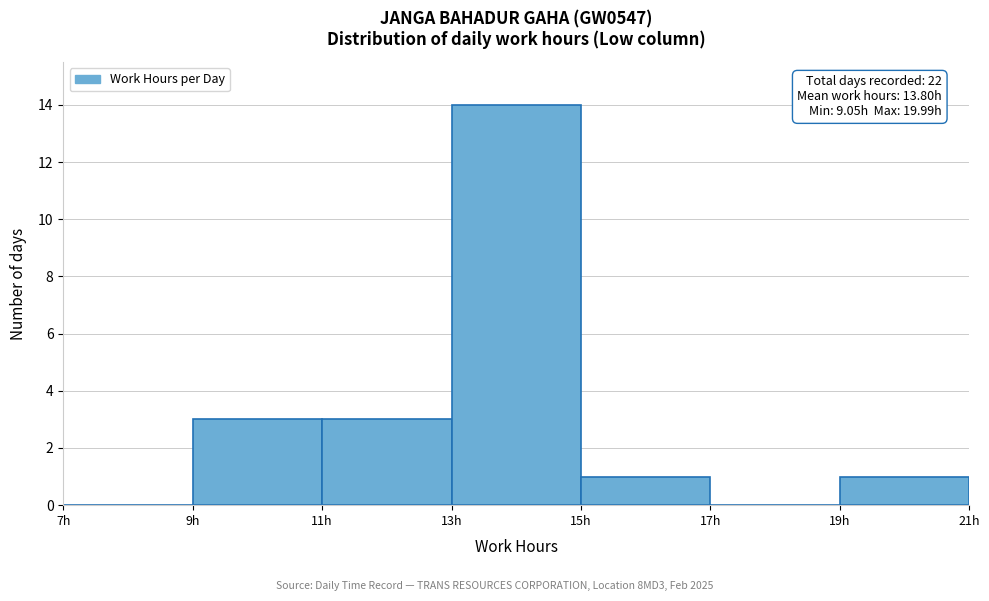

Which range on the x-axis has the tallest bar?

13 to 15